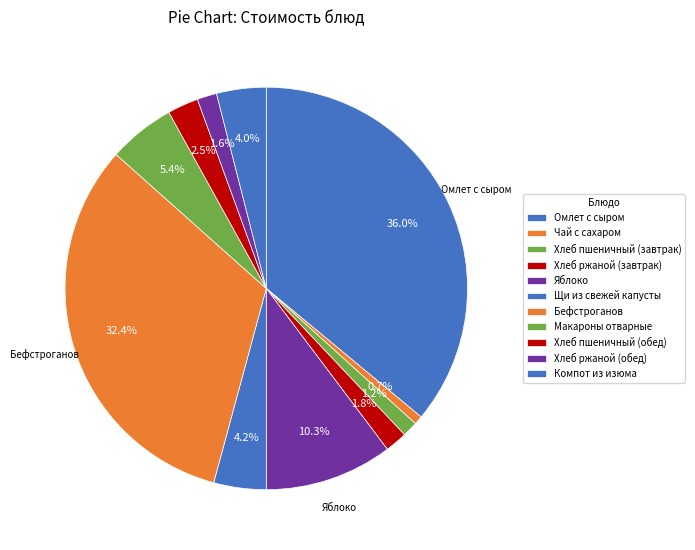

How many segments does this pie chart have?

11